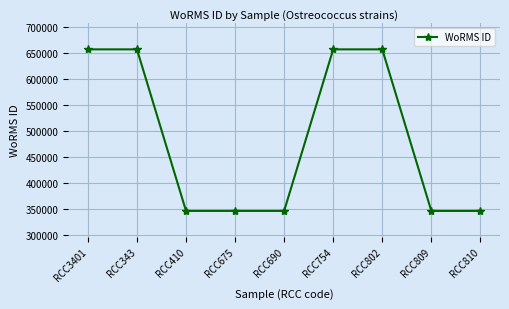

How many data points are less than 345497?

4